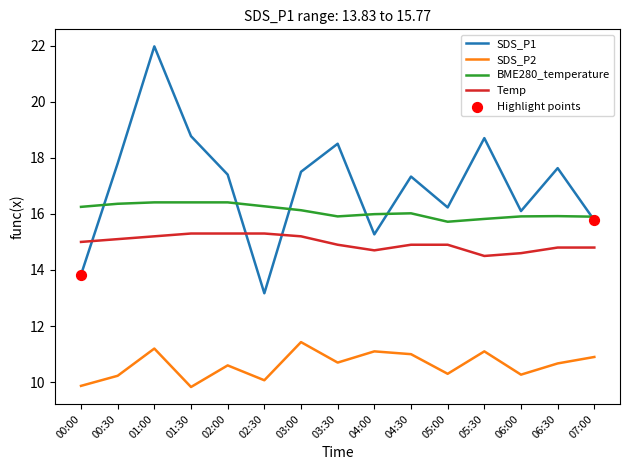

Which series has the largest range (max minus min)?

SDS_P1